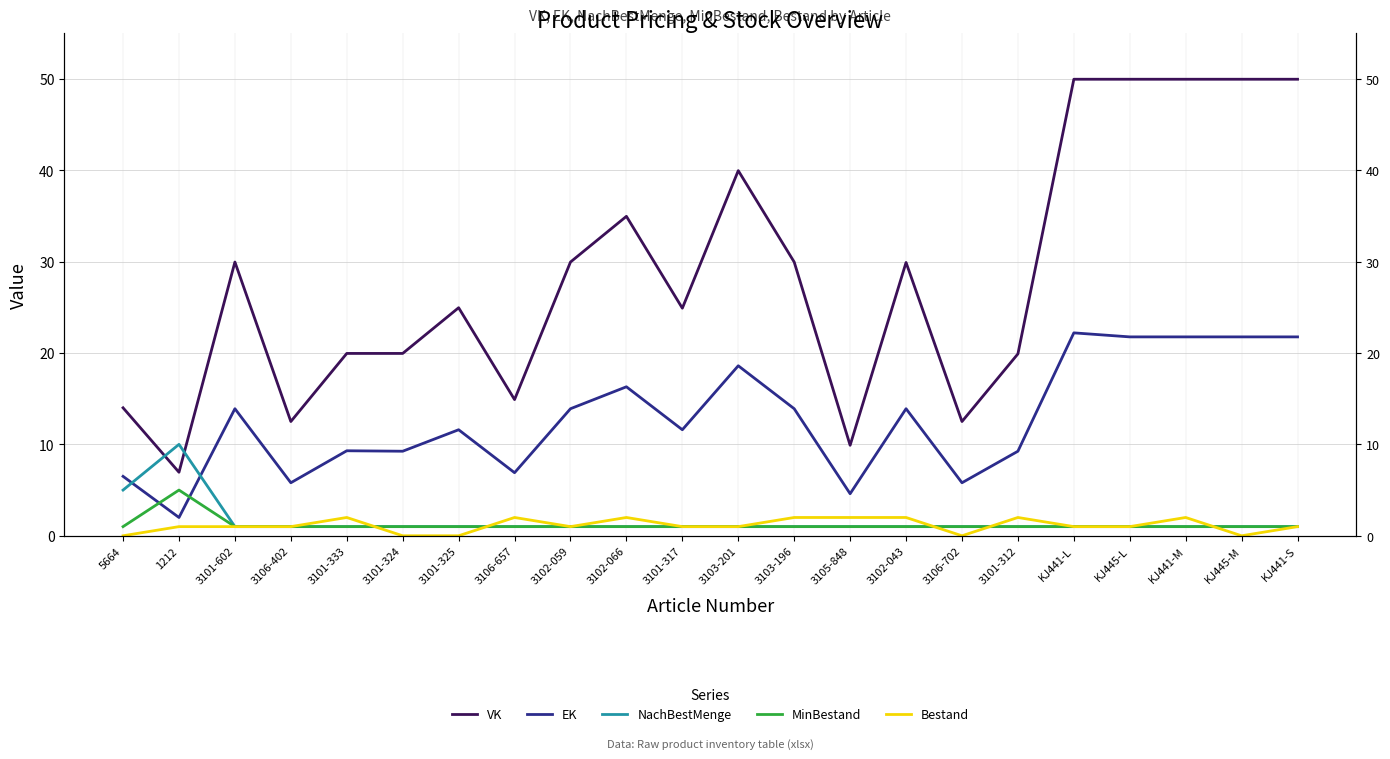

Reading left to right, list all the values displayed in this chart.

VK: 14.0	7.0	29.9	12.5	19.9	19.9	24.9	14.9	29.9	35.0	24.9	40.0	29.9	9.9	29.9	12.5	19.9	50.0	50.0	50.0	50.0	50.0
EK: 6.5	2.0	13.9	5.8	9.3	9.2	11.6	6.9	13.9	16.3	11.6	18.6	13.9	4.6	13.9	5.8	9.2	22.2	21.8	21.8	21.8	21.8
NachBestMenge: 5.0	10.0	1.0	1.0	1.0	1.0	1.0	1.0	1.0	1.0	1.0	1.0	1.0	1.0	1.0	1.0	1.0	1.0	1.0	1.0	1.0	1.0
MinBestand: 1.0	5.0	1.0	1.0	1.0	1.0	1.0	1.0	1.0	1.0	1.0	1.0	1.0	1.0	1.0	1.0	1.0	1.0	1.0	1.0	1.0	1.0
Bestand: 0.0	1.0	1.0	1.0	2.0	0.0	0.0	2.0	1.0	2.0	1.0	1.0	2.0	2.0	2.0	0.0	2.0	1.0	1.0	2.0	0.0	1.0